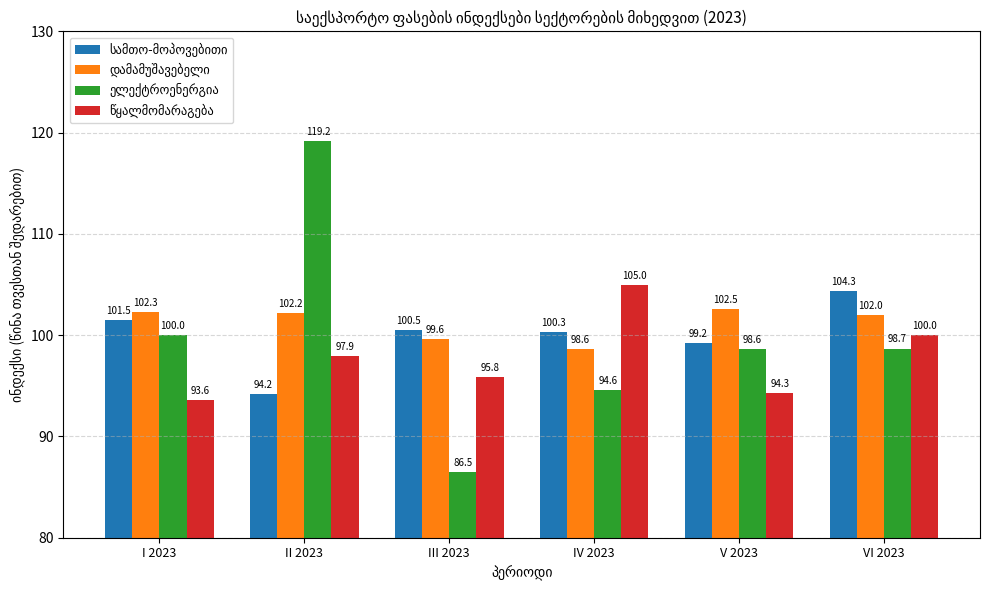

What is the label of the 2nd bar from the left?

II 2023